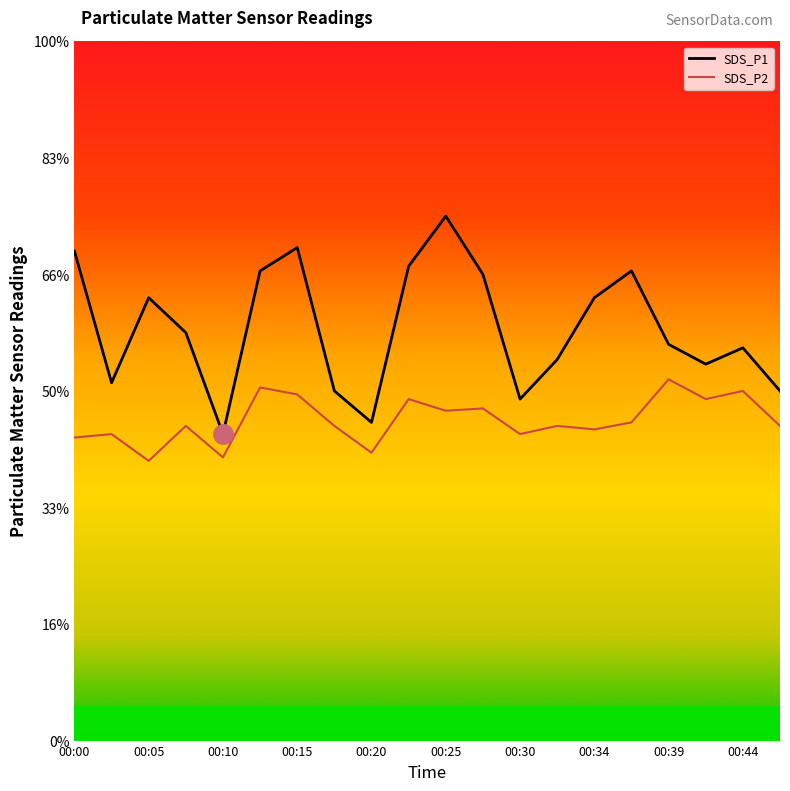

Count the number of data series in this chart.

2